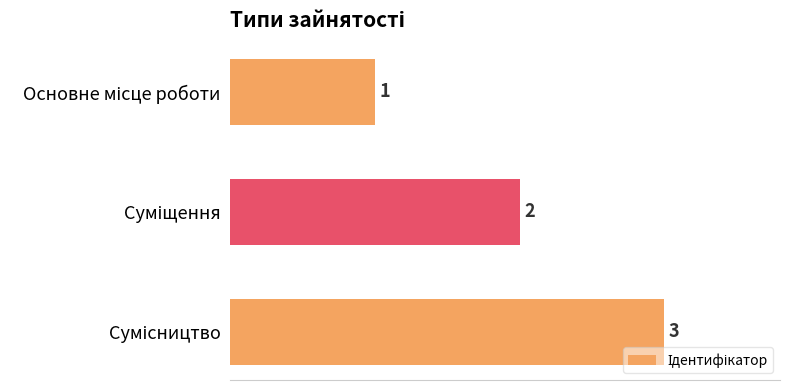

What is the difference between the maximum and second lowest values?

1